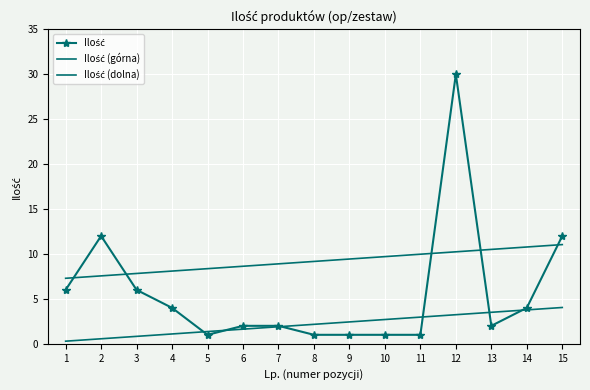

How many lines are shown in the chart?

3